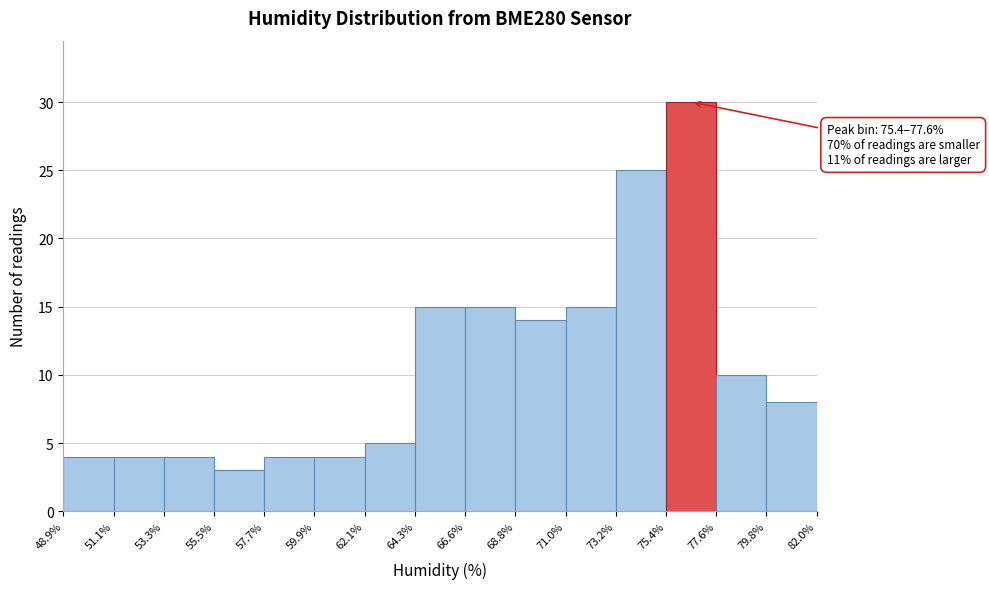

Which range on the x-axis has the tallest bar?

75.4% to 77.6%